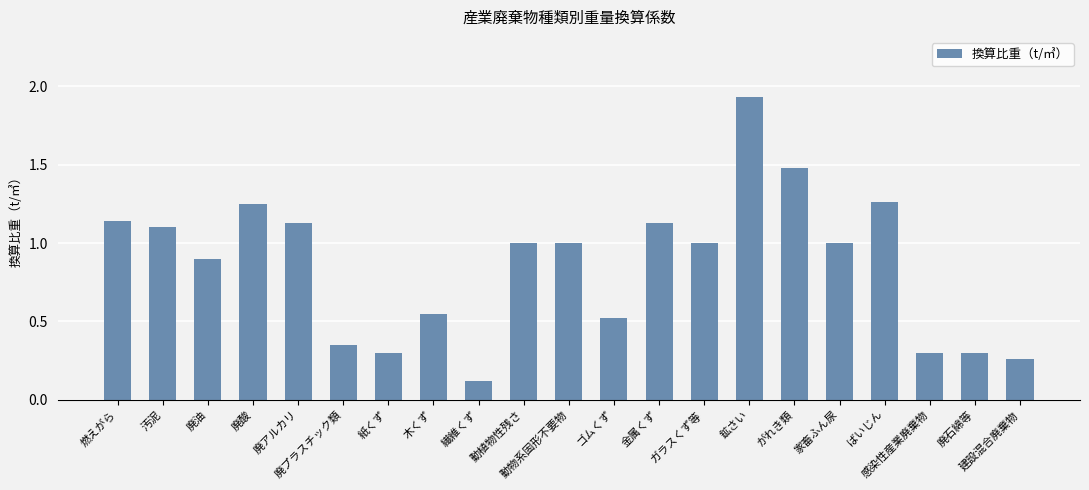

What is the sum of all values?

18.0